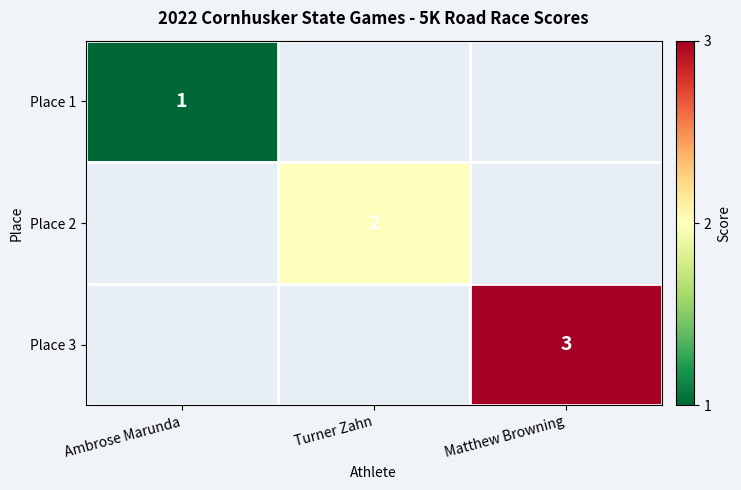

How many categories are shown in the chart?

3